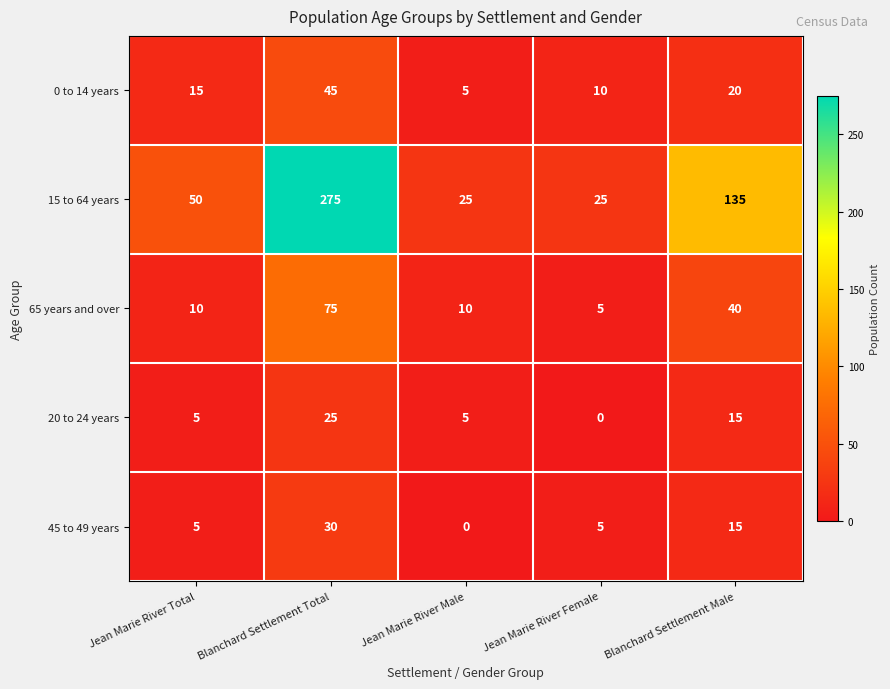

What is the approximate value of 45 to 49 years at Blanchard Settlement Male?

15